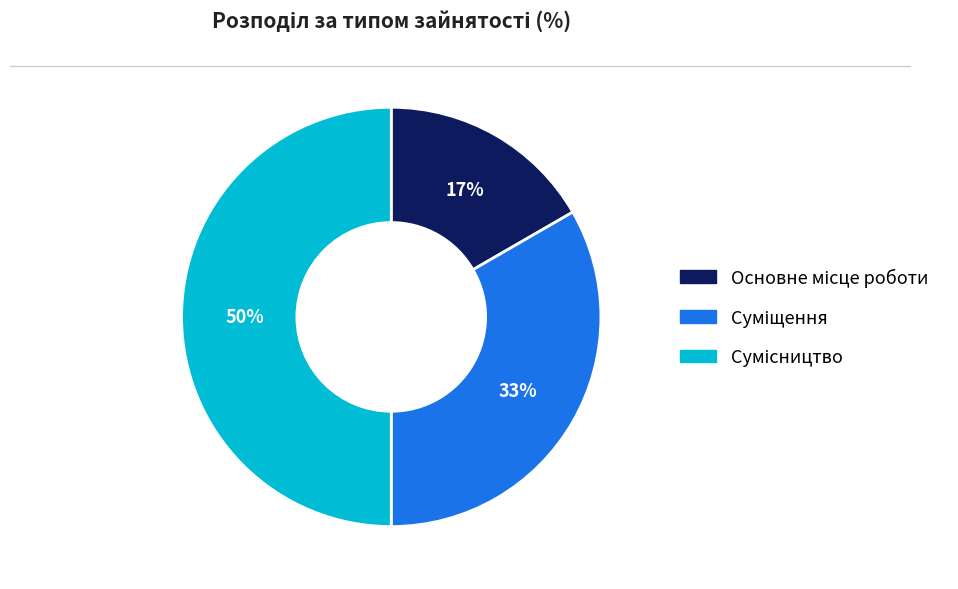

To the nearest percent, what is the difference between the largest and smallest slice percentages?

33%